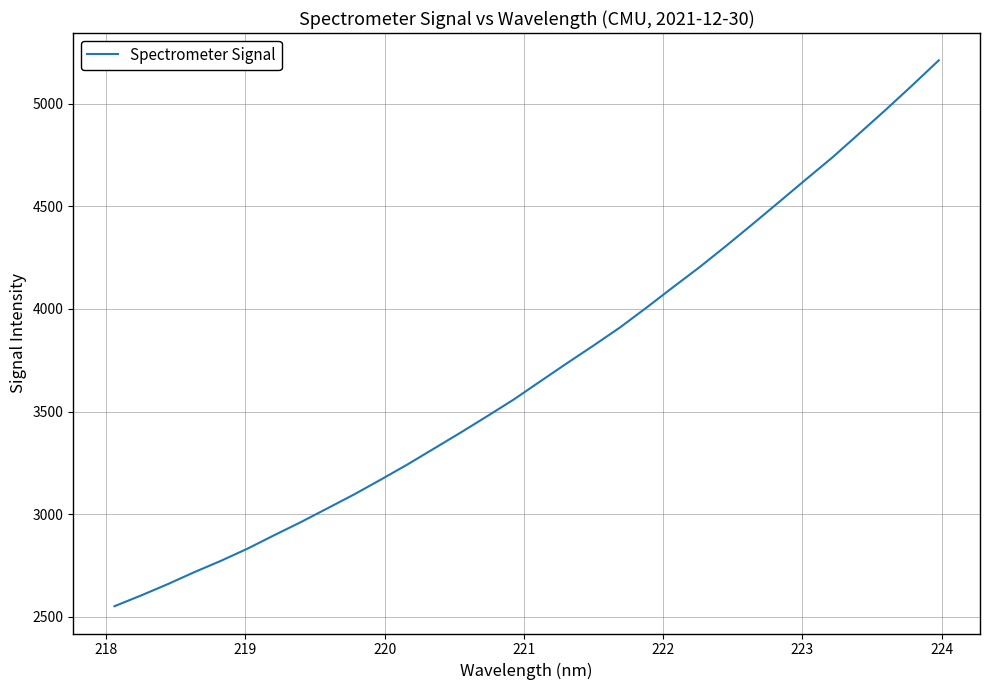

Reading left to right, what are all the values shown in this chart?

2552.1	2604.4	2659.4	2718.0	2773.2	2832.5	2897.8	2961.5	3028.7	3096.2	3168.1	3241.7	3319.3	3397.1	3476.9	3558.3	3646.9	3734.9	3821.1	3909.5	4006.4	4106.0	4203.9	4307.5	4414.0	4522.1	4630.9	4738.4	4853.7	4969.6	5088.8	5210.7